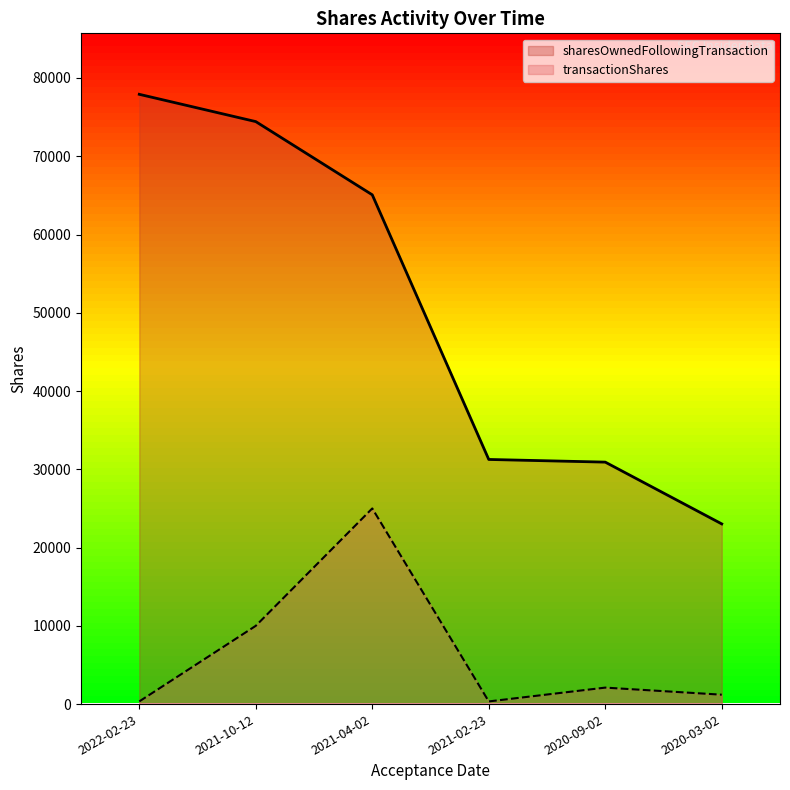

What is the value of the transactionShares point at the 5th from the left?

2105